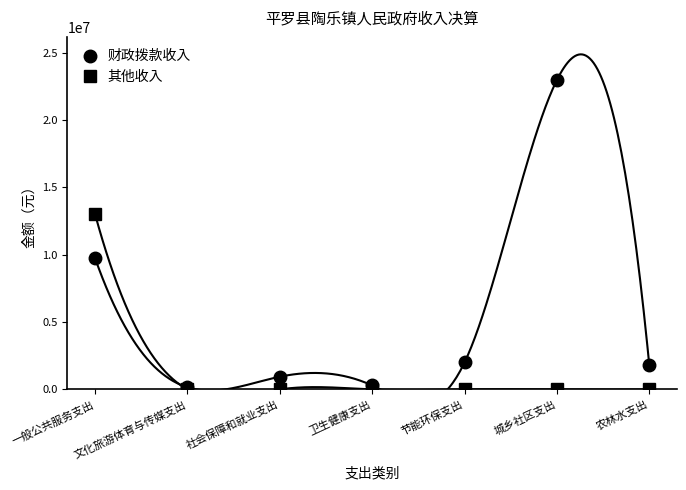

Which category has the highest value across all series?

城乡社区支出